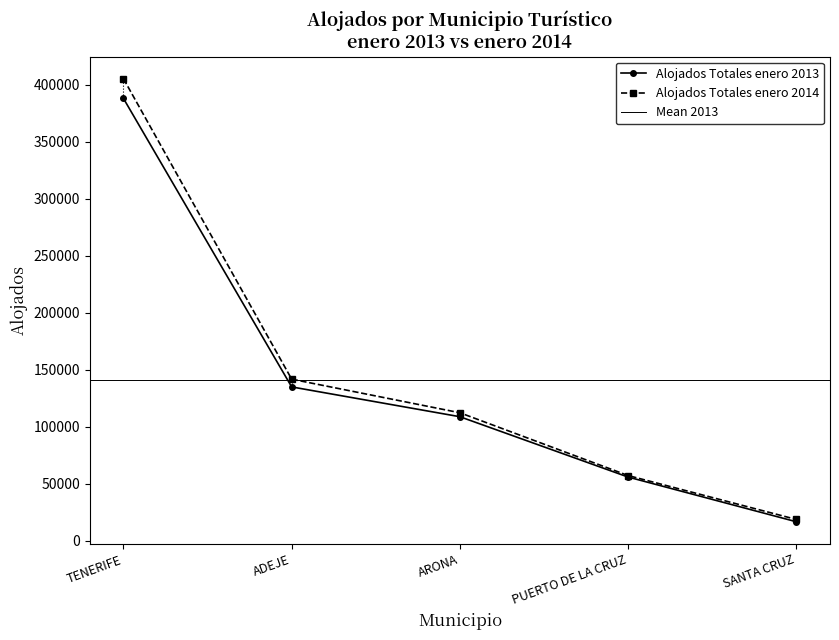

What is the value of the Alojados Totales enero 2014 point at the 3rd from the left?

112258